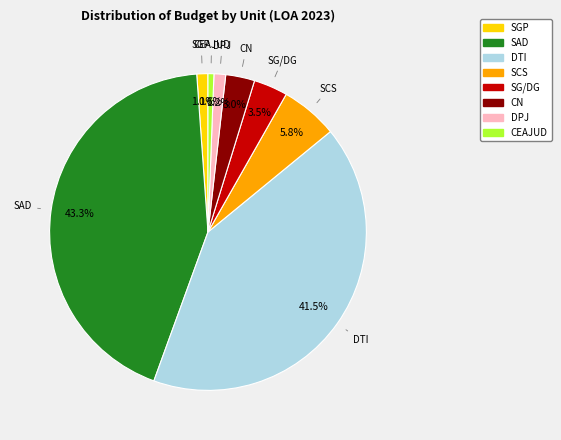

To the nearest percent, what percentage of the pie is SCS?

6%